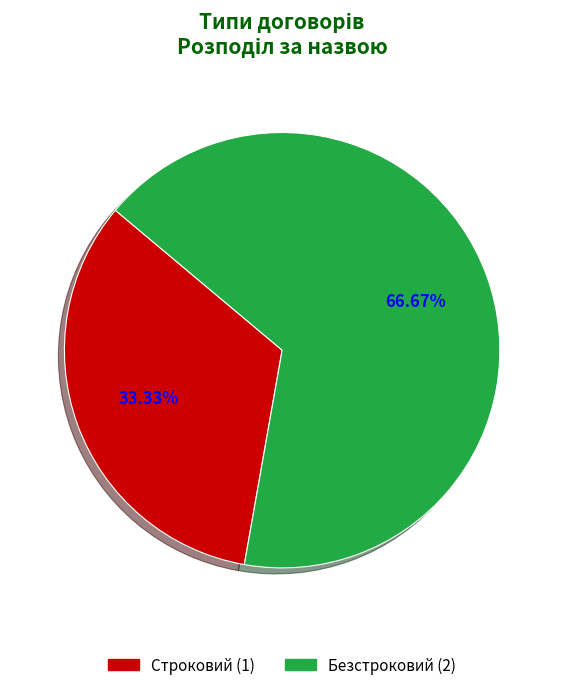

Does any single category account for the majority?

Yes